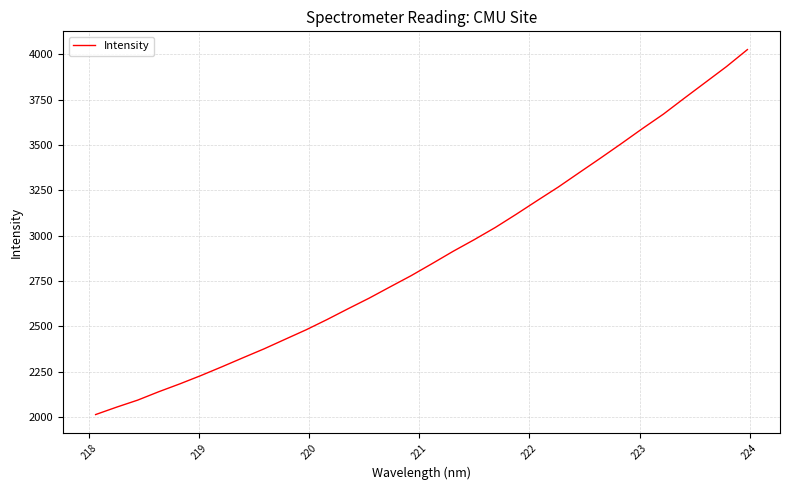

Does the chart display data point markers on the line(s)?

No